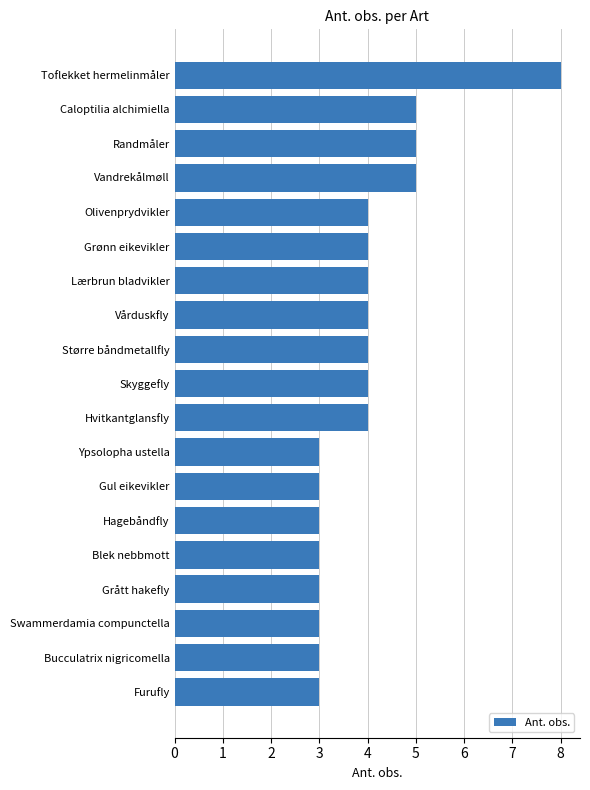

The chart shows a value of 6 at Vårduskfly. True or false?

False